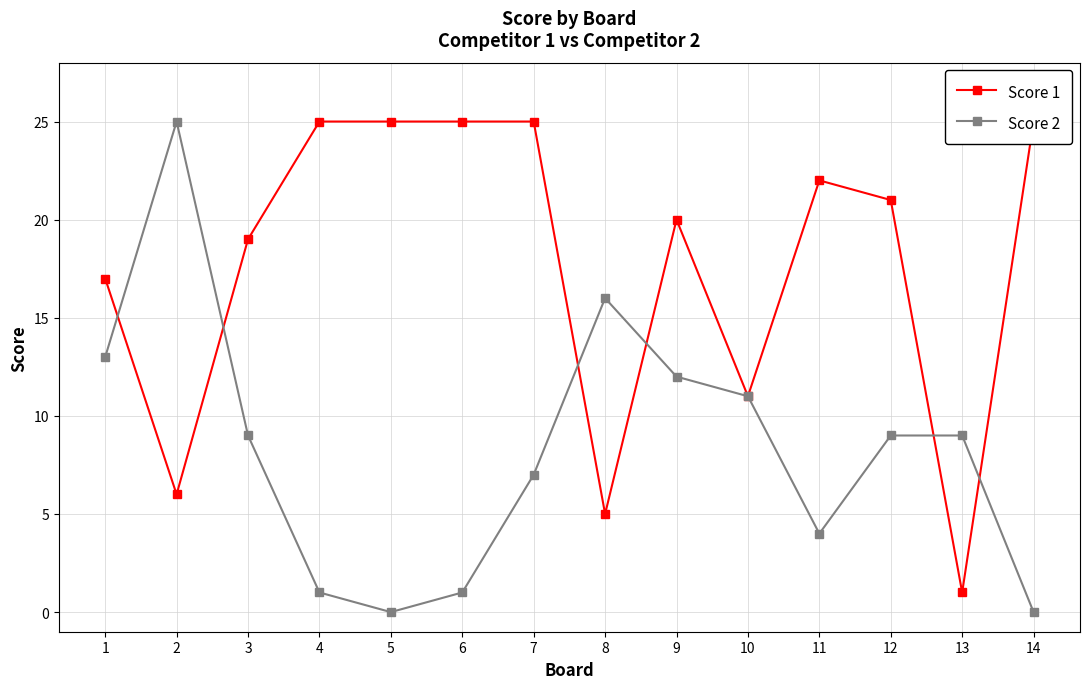

Reading left to right, what are all the values shown in this chart?

Score 1: 1=17	2=6	3=19	4=25	5=25	6=25	7=25	8=5	9=20	10=11	11=22	12=21	13=1	14=25
Score 2: 1=13	2=25	3=9	4=1	5=0	6=1	7=7	8=16	9=12	10=11	11=4	12=9	13=9	14=0